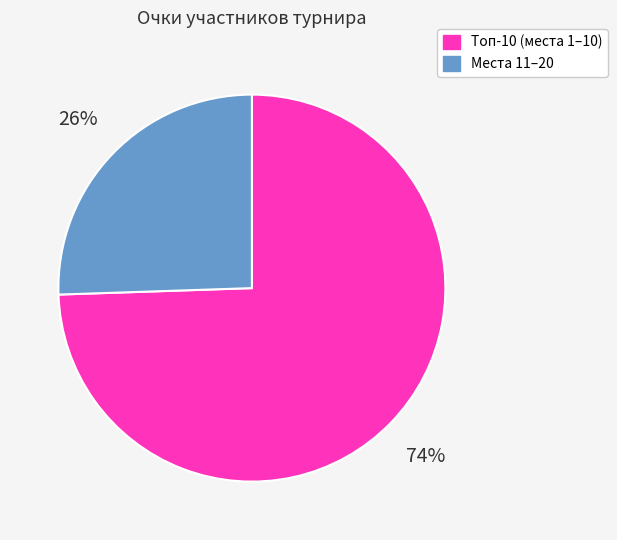

True or false: Топ-10 (места 1–10) accounts for 80% of the total.

False